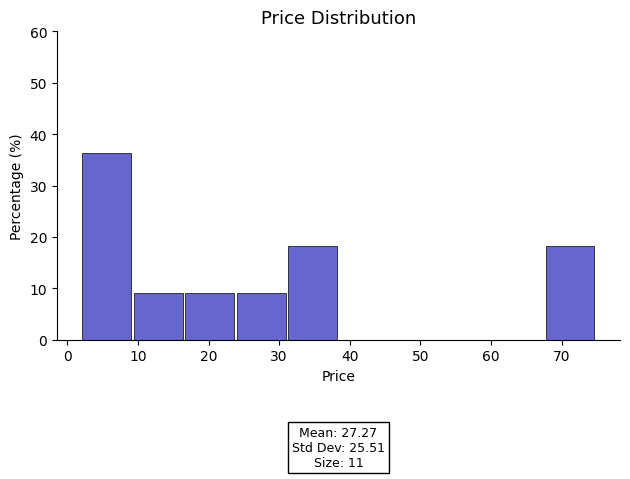

Which range on the x-axis has the tallest bar?

2 to 9